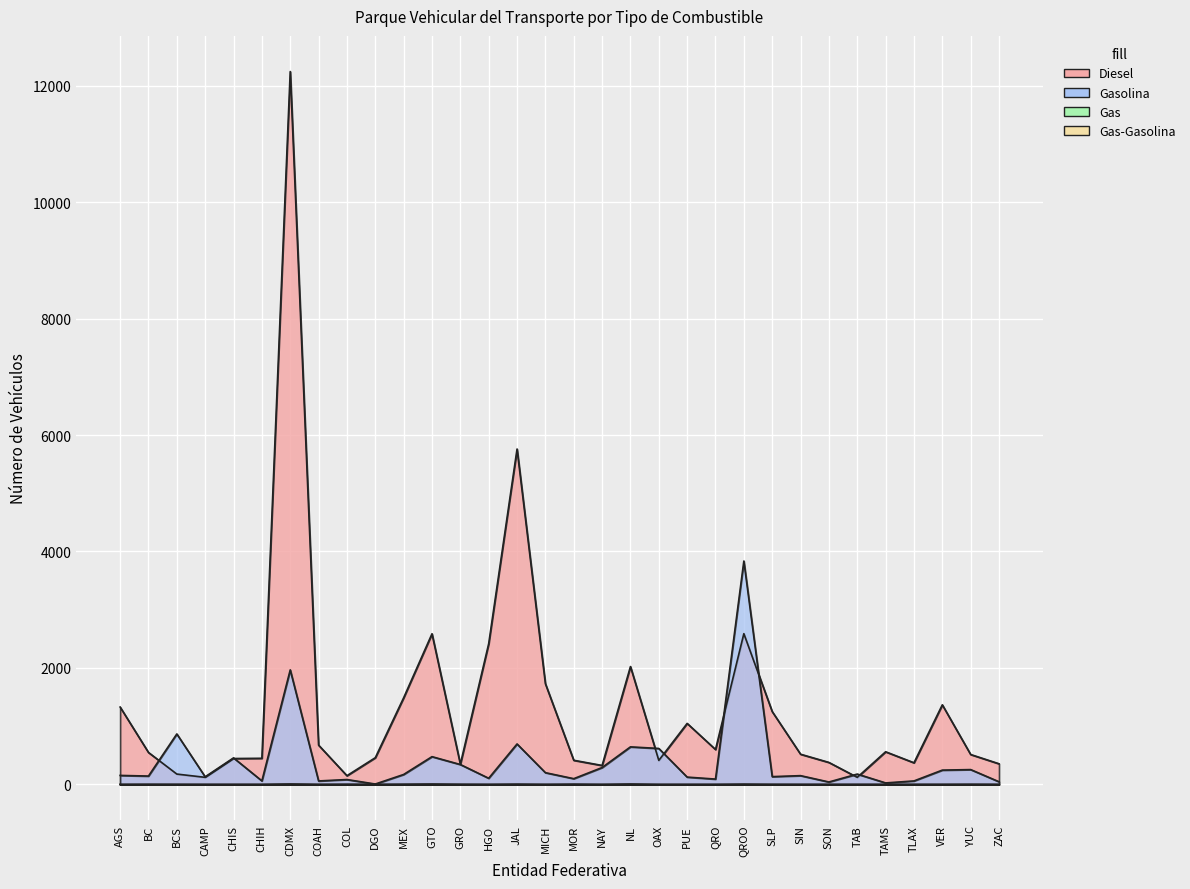

Rank the series at TAB from lowest to highest value.

Gas, Gas-Gasolina, Diesel, Gasolina